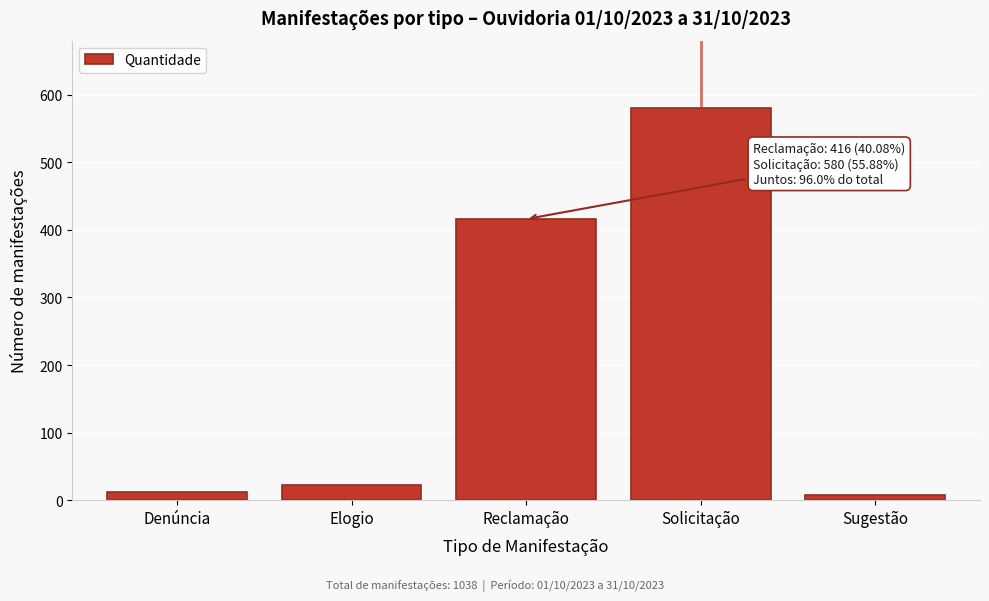

Reading left to right, what are all the values shown in this chart?

Denúncia=12	Elogio=22	Reclamação=416	Solicitação=580	Sugestão=8